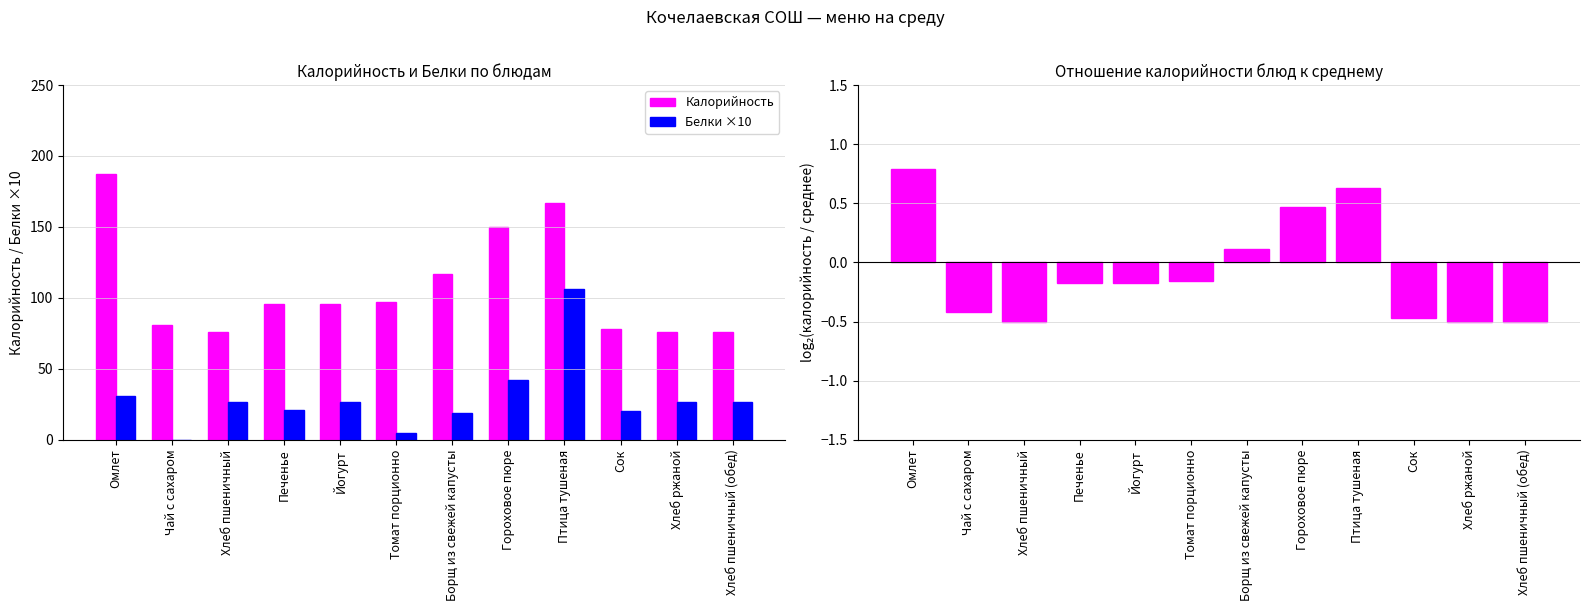

What is the average value of the log₂(кал/среднее) series?

-0.1